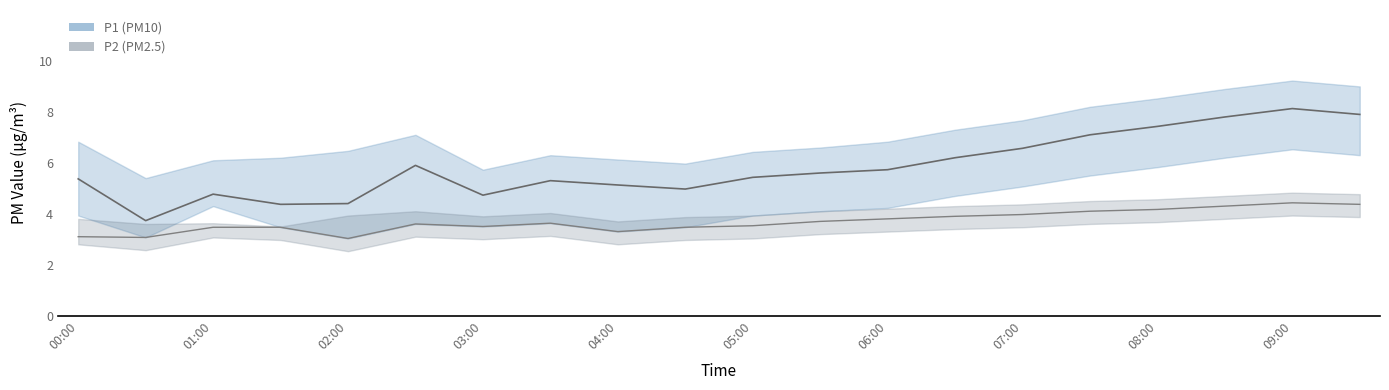

How many data points in P1 mean are less than 5?

6